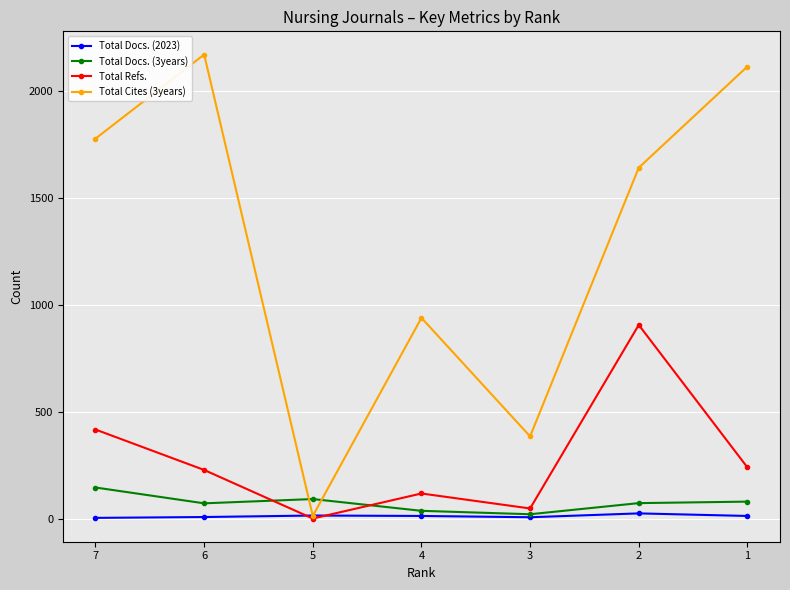

List the series in order of their peak value, highest first.

Total Cites (3years), Total Refs., Total Docs. (3years), Total Docs. (2023)